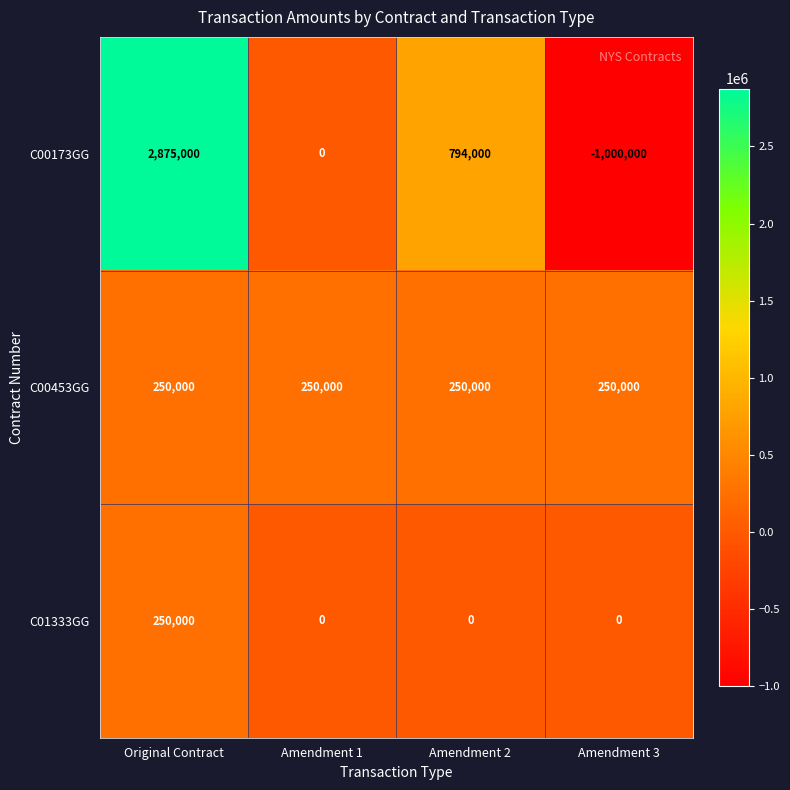

At which label is C00173GG closest to 937500?

Amendment 2